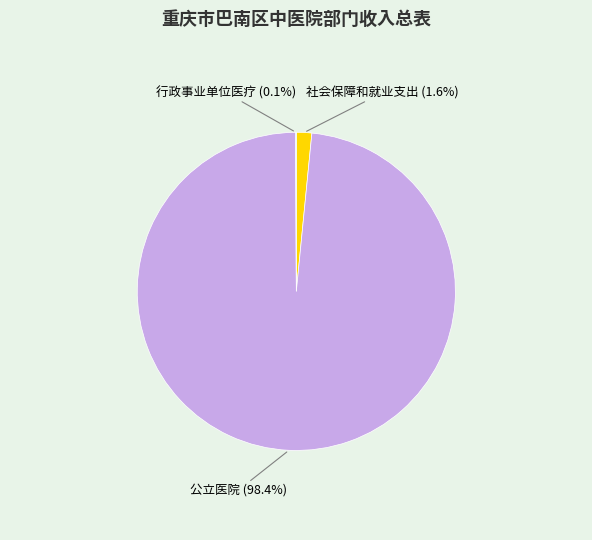

Do 社会保障和就业支出 and 公立医院 together represent more than half of the pie?

Yes